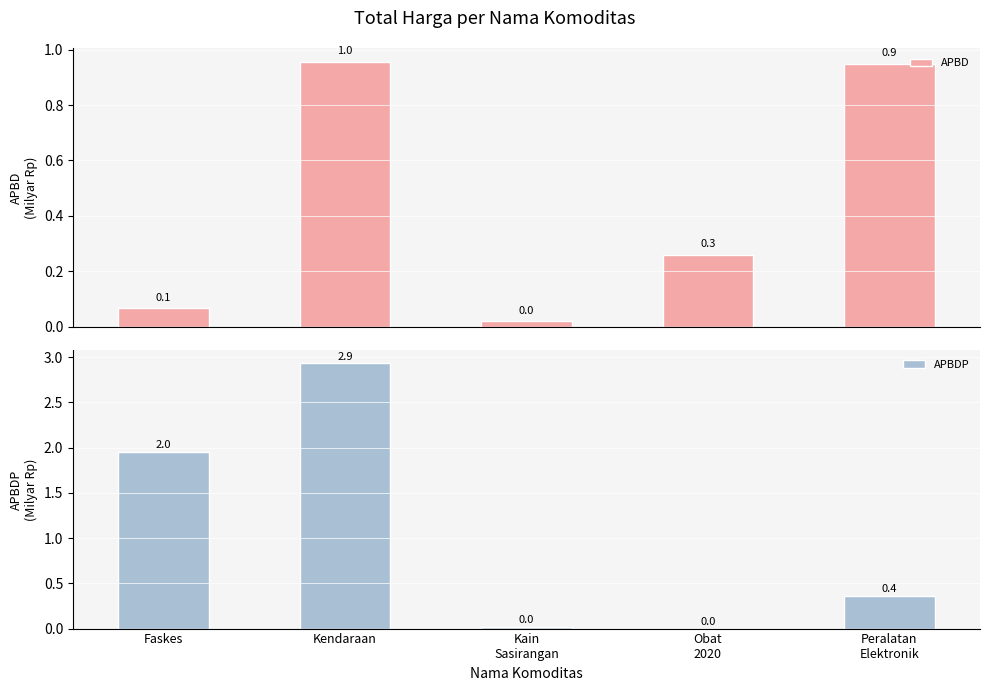

What is the spread (max minus min) of values at Kendaraan?

2.0